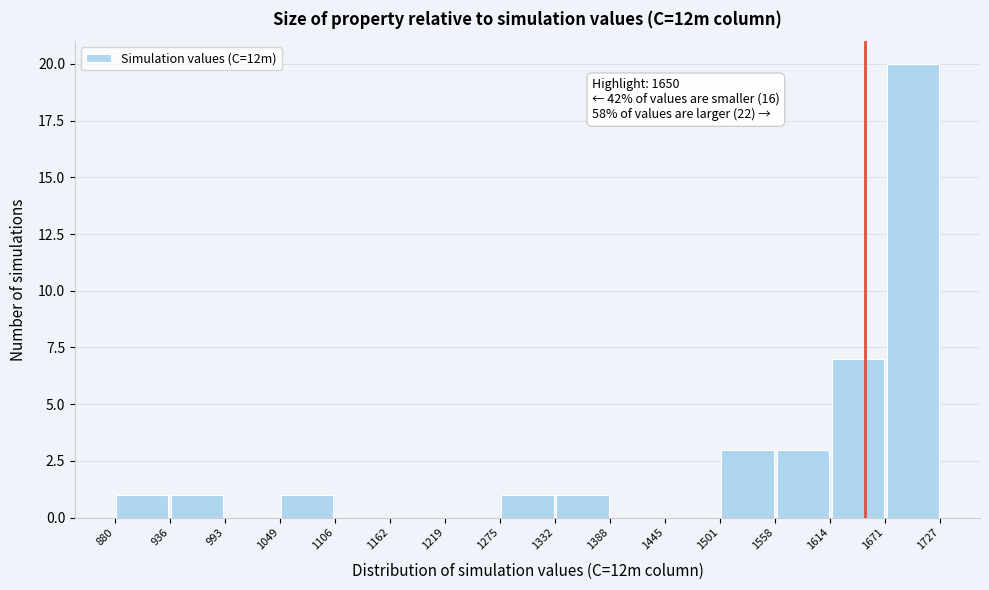

Which range on the x-axis has the tallest bar?

1671 to 1727